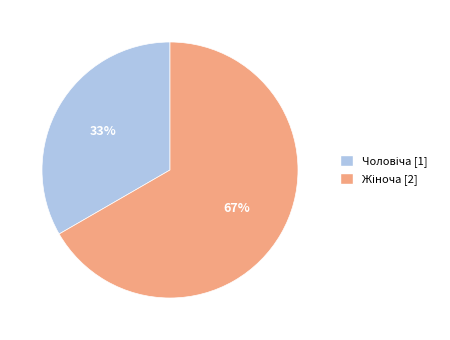

How many slices are in this pie chart?

2